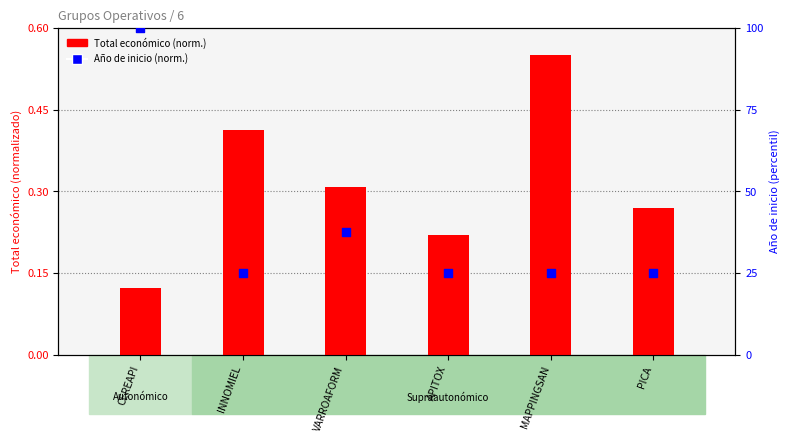

What is the total value across all series at VARROAFORM?

37.8